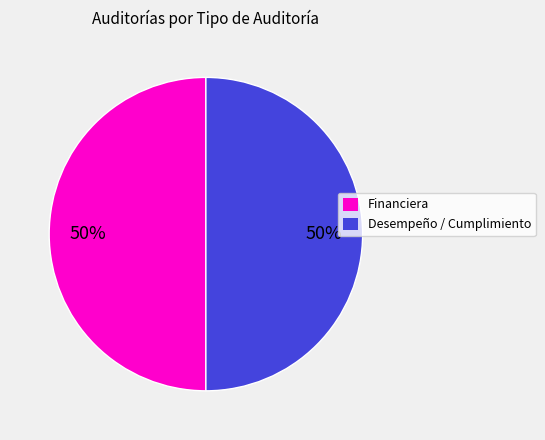

To the nearest percent, what is the average slice percentage?

50%